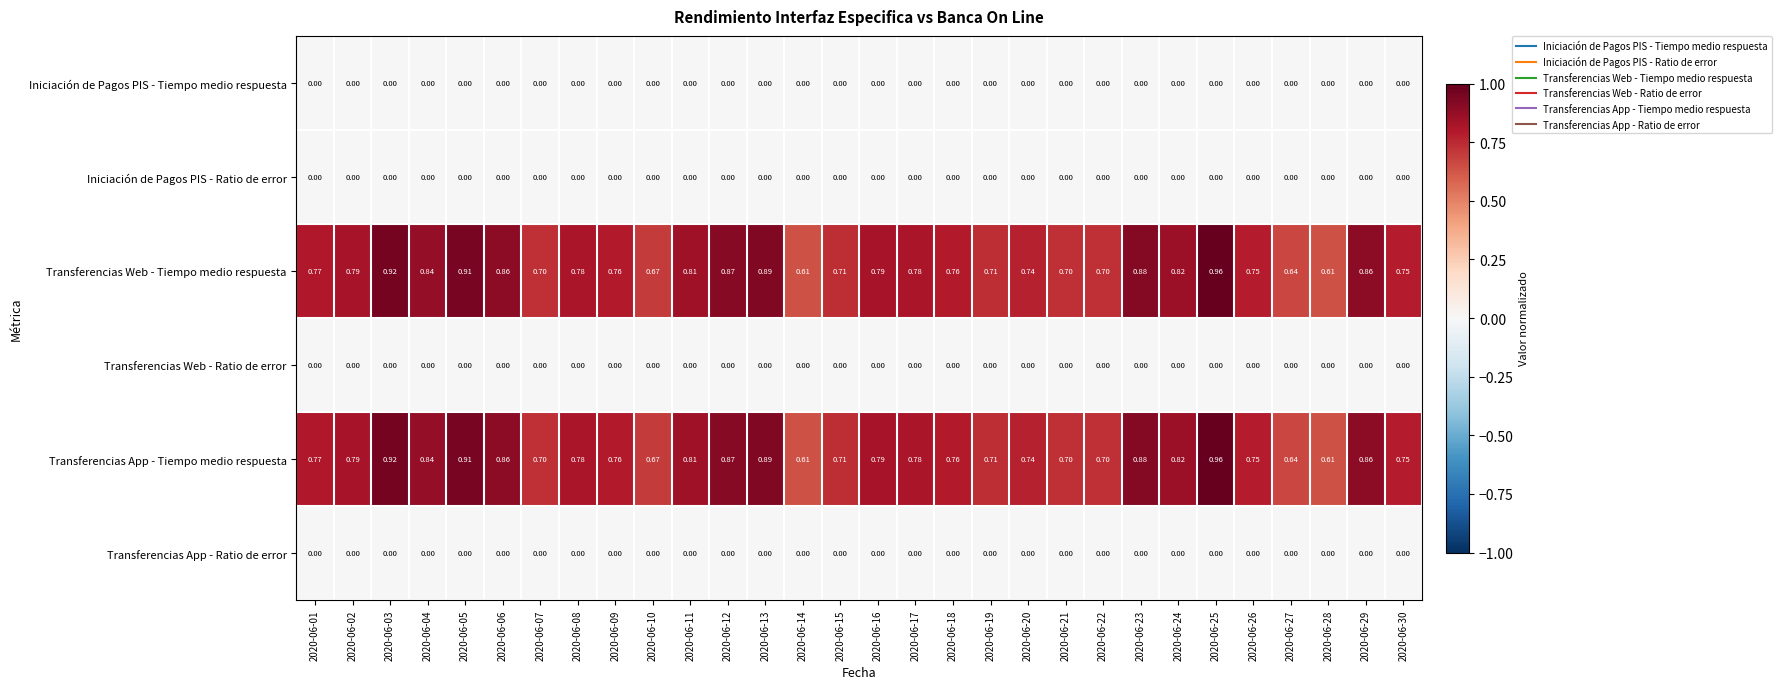

At 2020-06-30, list the series in order from smallest to largest.

Iniciación de Pagos PIS - Tiempo medio respuesta, Iniciación de Pagos PIS - Ratio de error, Transferencias Web - Ratio de error, Transferencias App - Ratio de error, Transferencias Web - Tiempo medio respuesta, Transferencias App - Tiempo medio respuesta